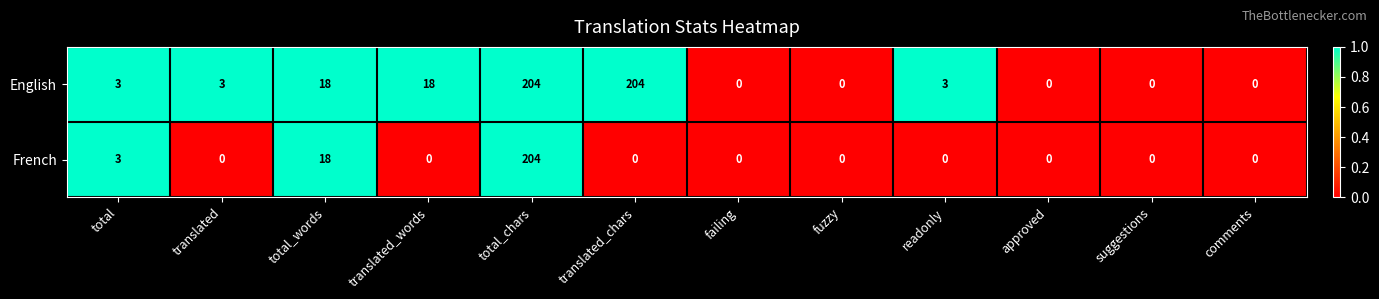

At which category is the sum across all series the highest?

total_chars